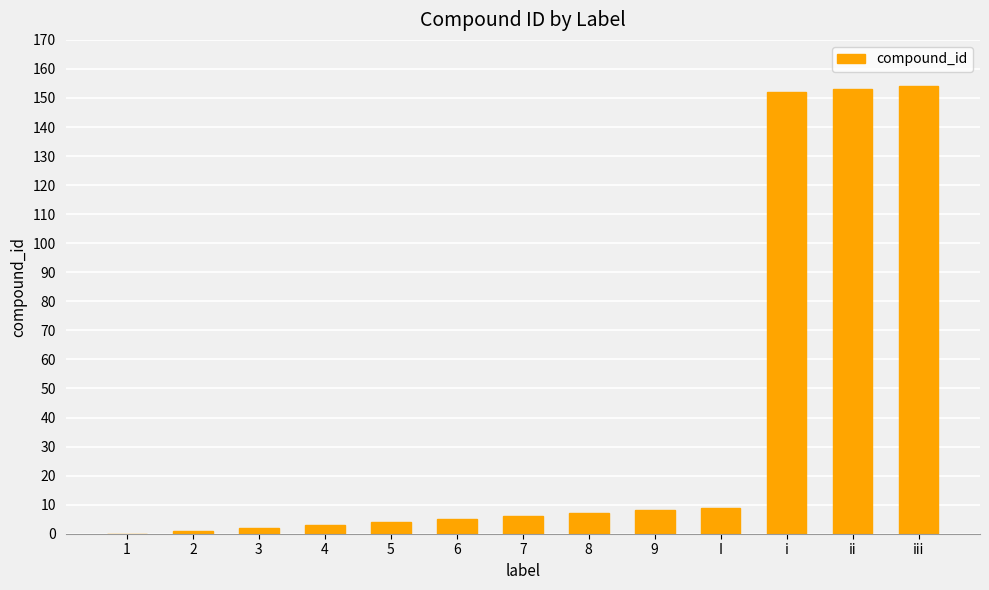

True or false: the data shows 102 at i.

False